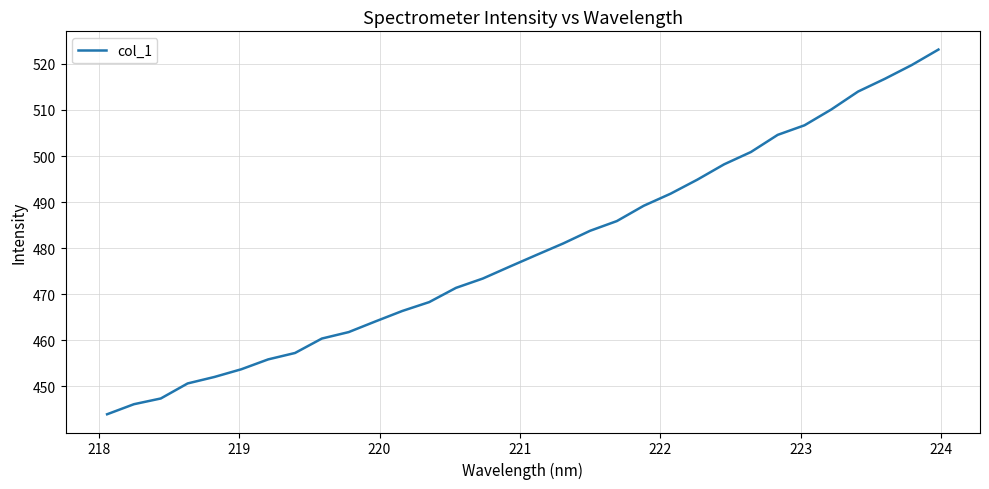

What is the minimum value shown in the chart?

444.0